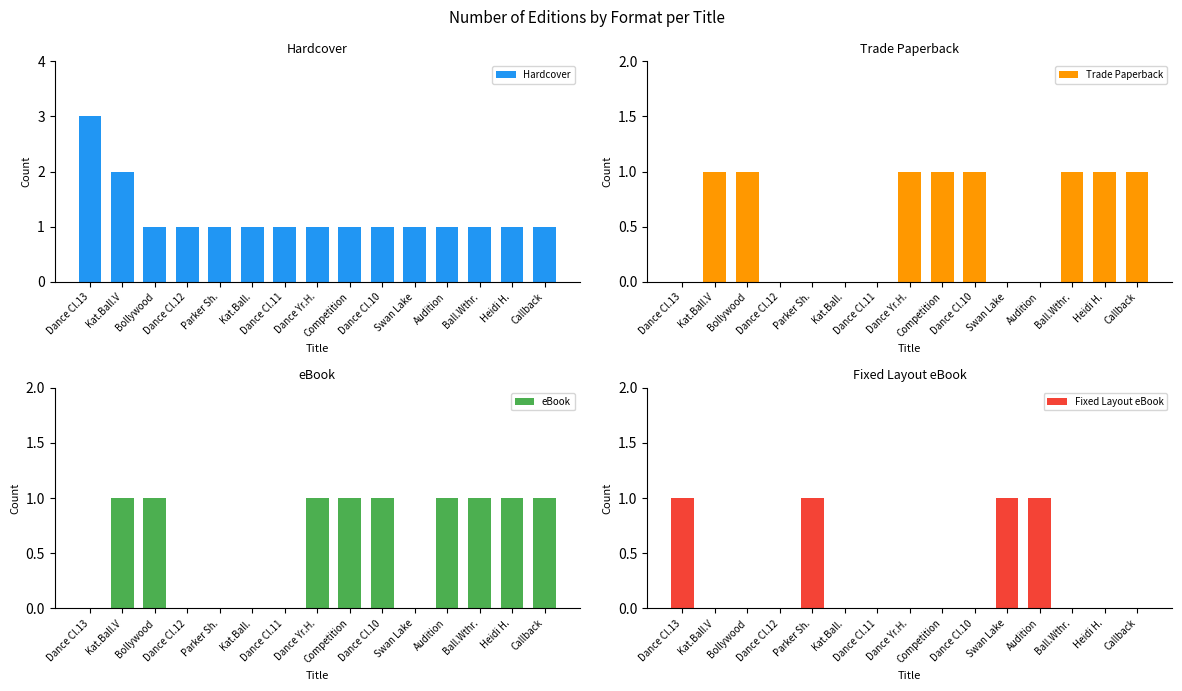

Between Dance Cl.12 and Parker Sh., which series saw the biggest shift?

Fixed Layout eBook